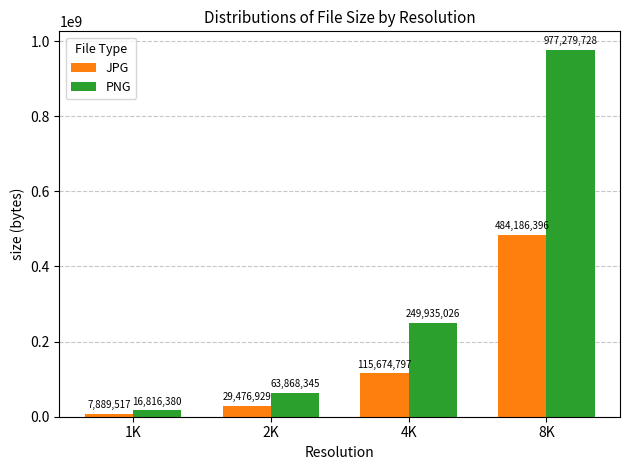

Are the bars horizontal?

No